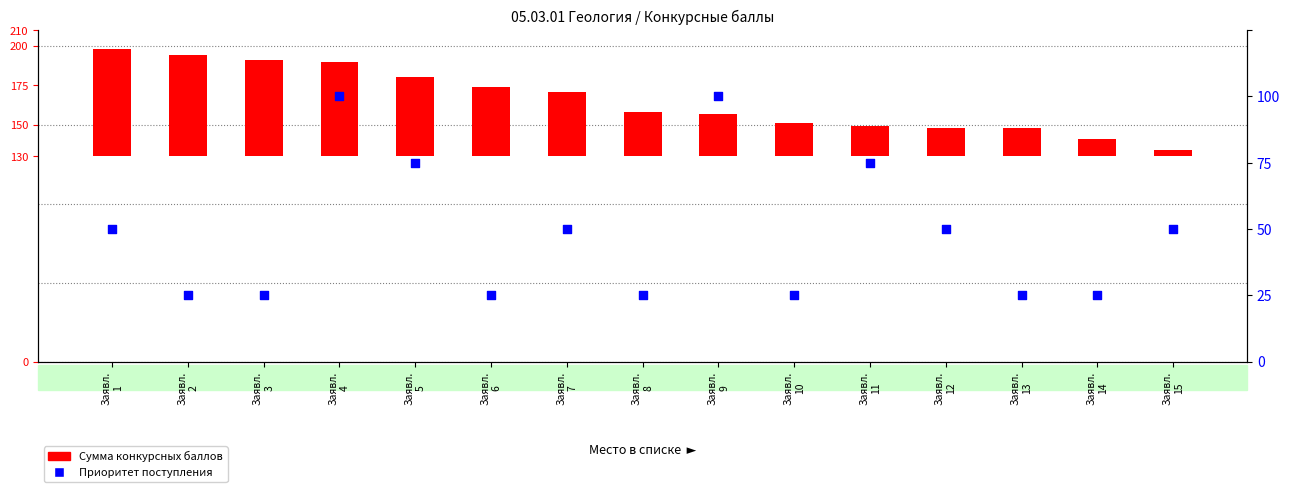

At which category is the sum across all series the highest?

Заявл.
1